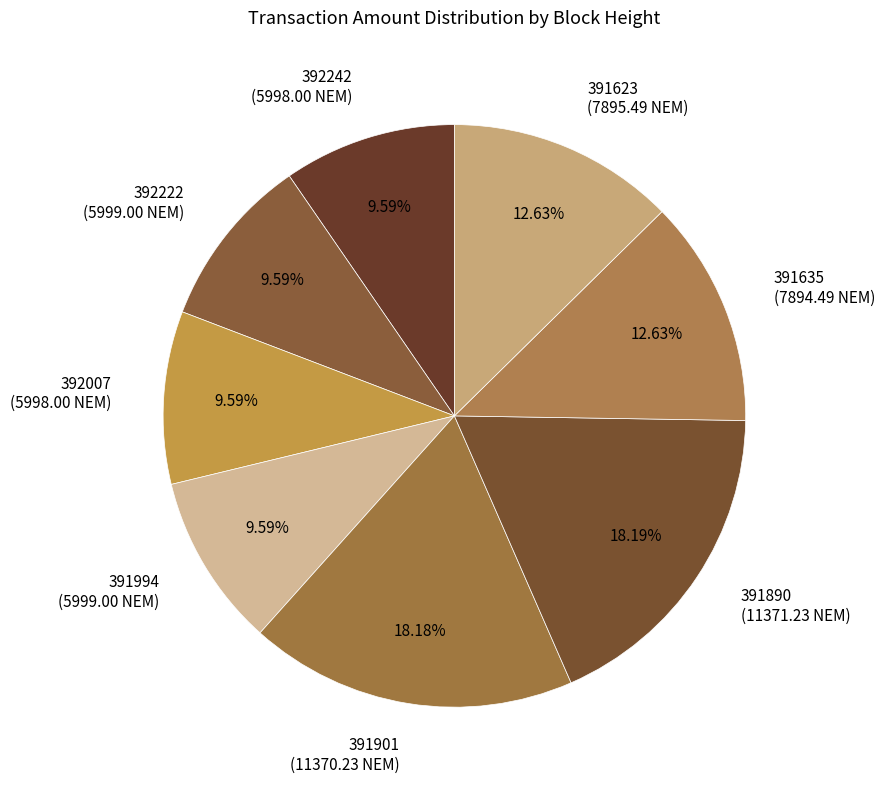

How many slices are in this pie chart?

8